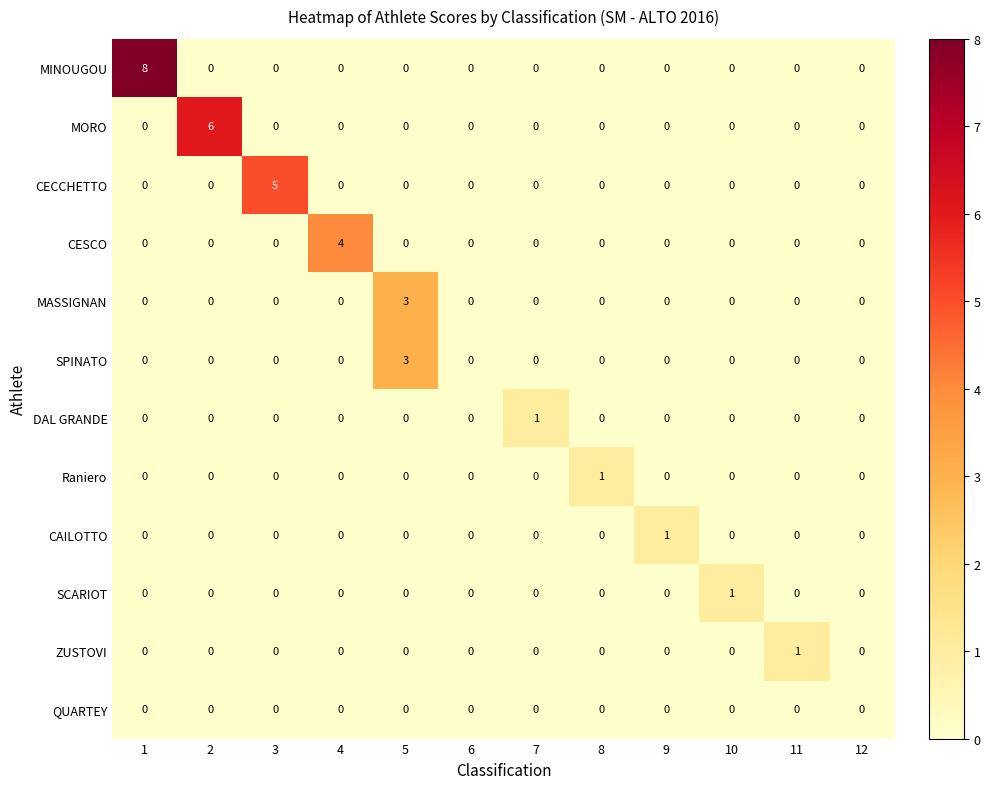

Which series changed the most between 1 and 4?

MINOUGOU